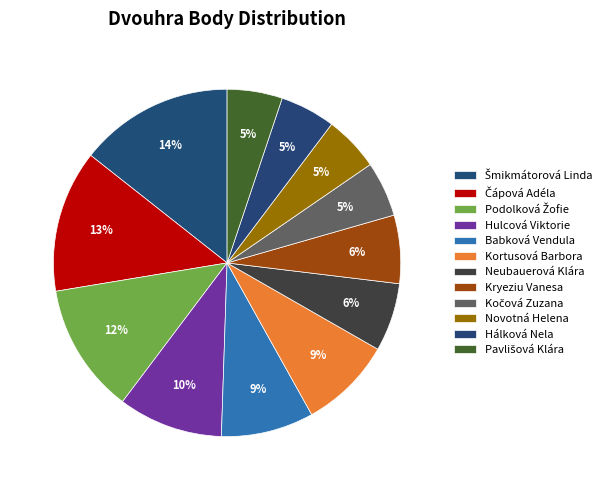

To the nearest percent, what percentage of the pie is Čápová Adéla?

13%